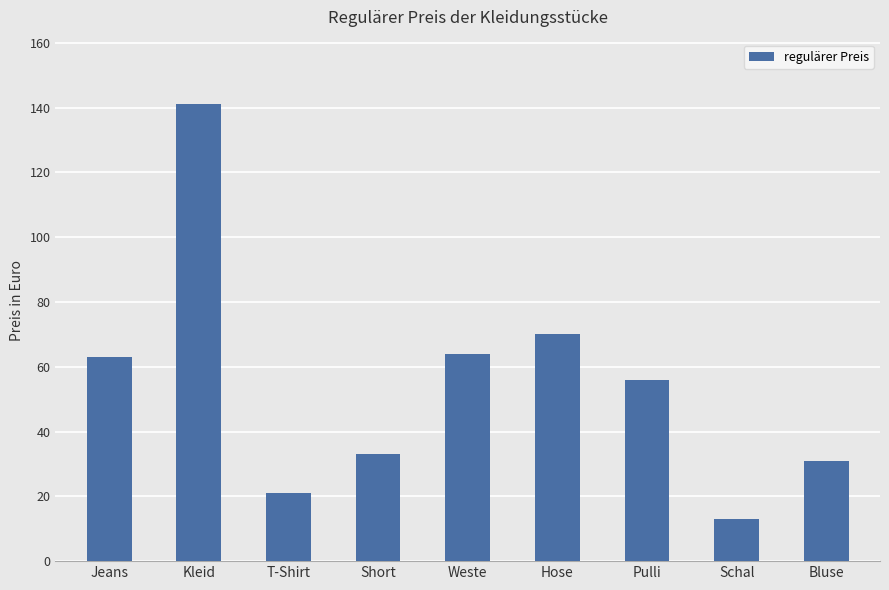

What is the label of the 4th bar from the left?

Short